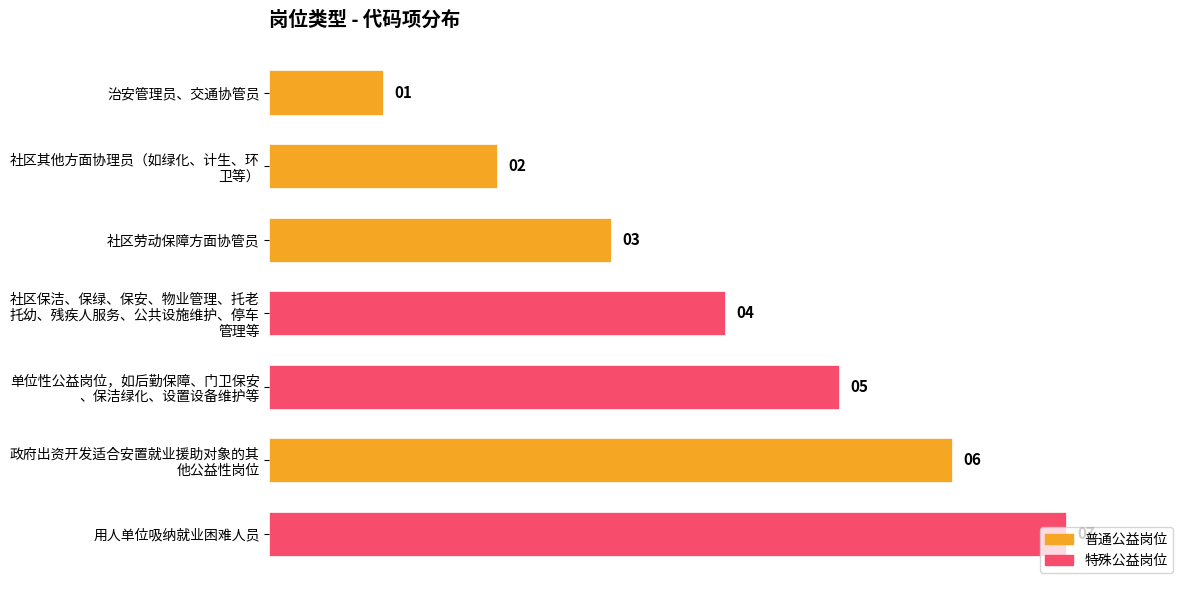

Approximately how many times larger is the value at 治安管理员、交通协管员 compared to 社区劳动保障方面协管员?

0.3